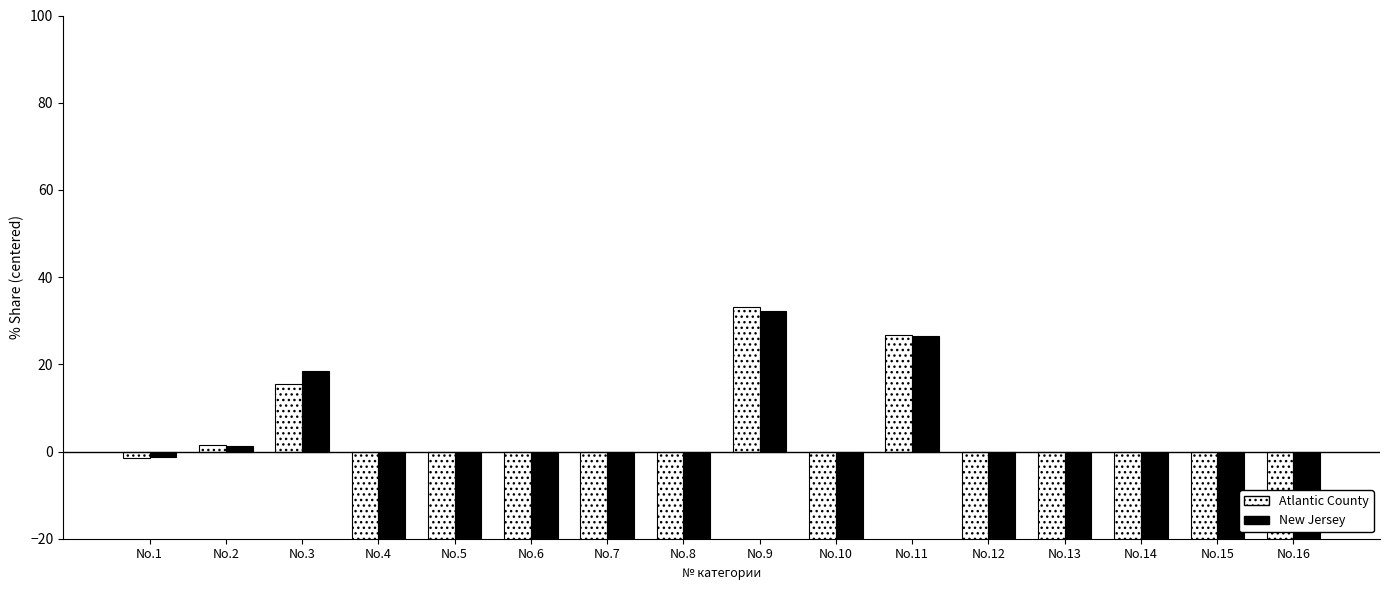

True or false: New Jersey has a value of -32.3 at No.10.

True